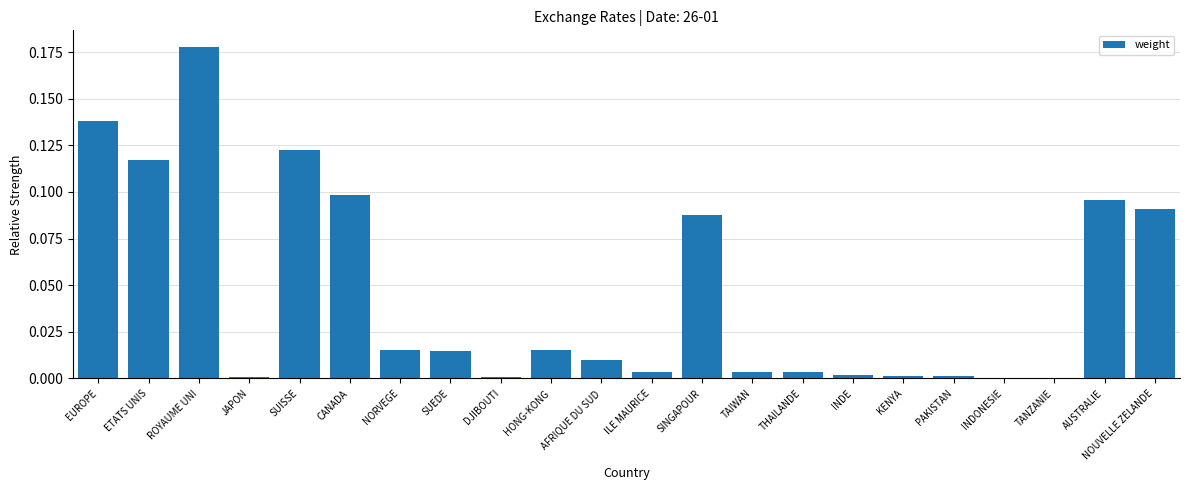

Which has a higher value, NORVEGE or PAKISTAN?

NORVEGE